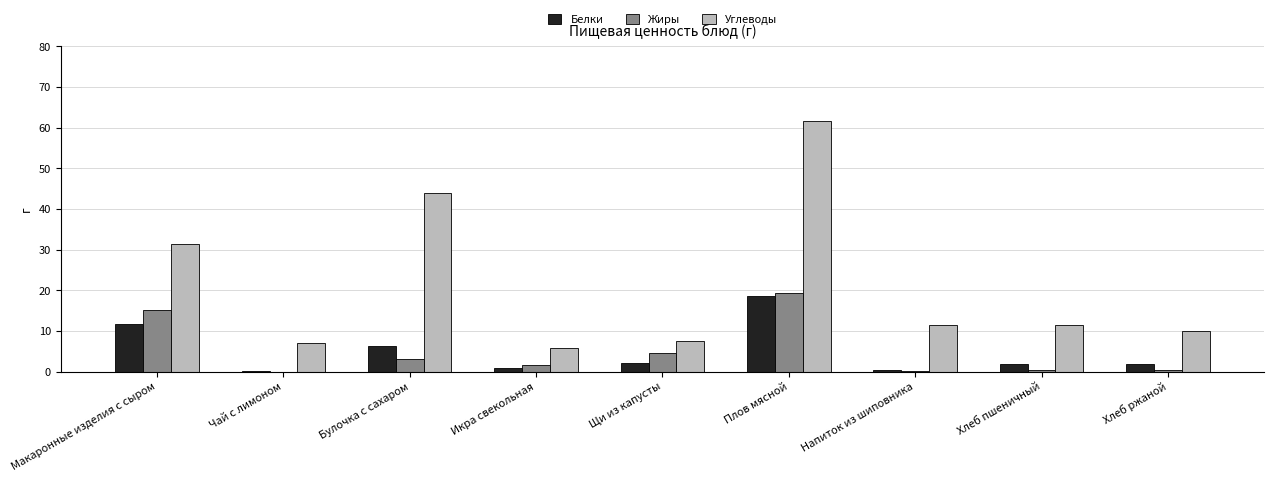

Is the value of Жиры at Макаронные изделия с сыром greater than the value of Углеводы at Хлеб пшеничный?

Yes